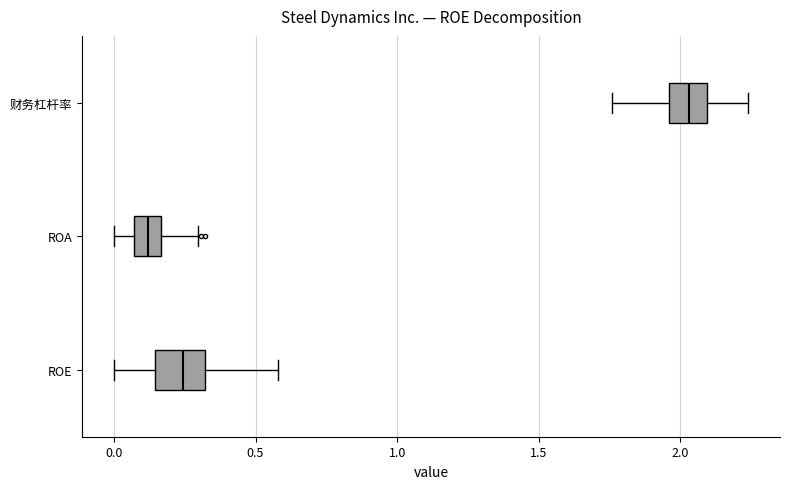

Reading bottom to top, transcribe this box plot: for each box, give where its median line is, the range the box spans, and where its two whiskers end, as read against the x-axis. The values are not printed on the chart, so give them approximately, as read against the axis.

ROE: median 0.25, box 0.15 to 0.30, whiskers 0.00 to 0.60
ROA: median 0.10, box 0.05 to 0.15, whiskers 0.00 to 0.30
财务杠杆率: median 2.05, box 1.95 to 2.10, whiskers 1.75 to 2.25